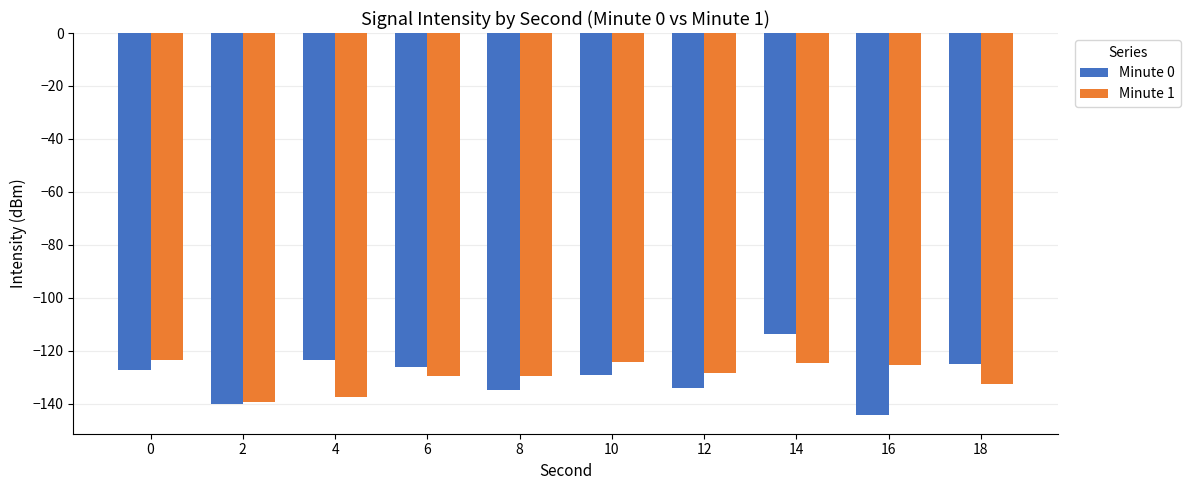

How many bars are there in each group?

2